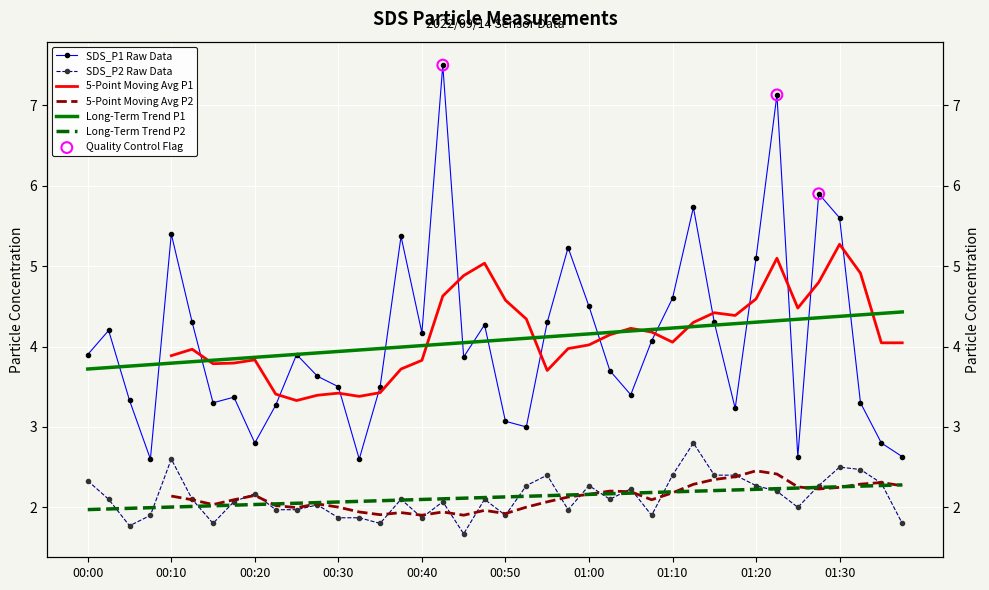

Which series has the widest spread of Y values?

SDS_P1